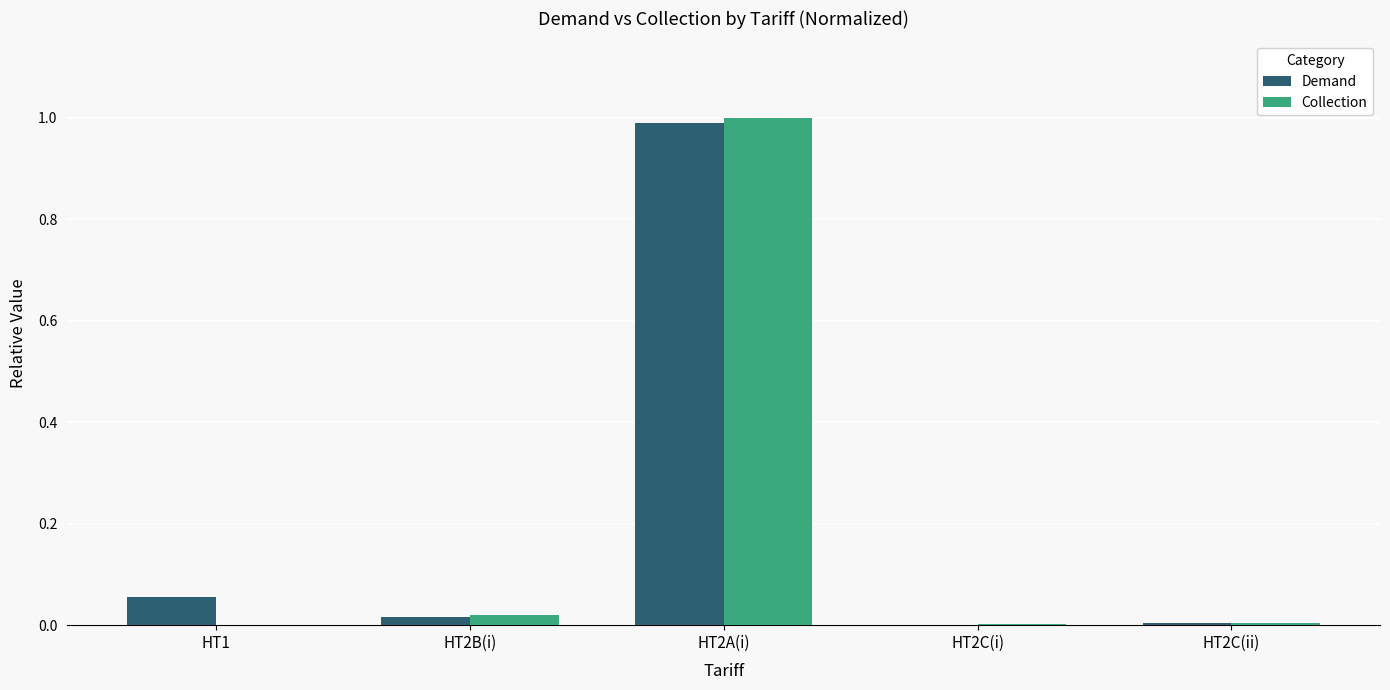

What is the sum of all Collection values?

1.0